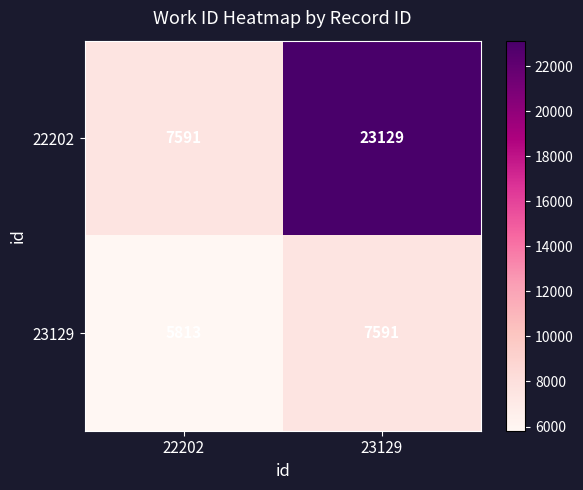

At how many categories does at least one series exceed 9471?

1